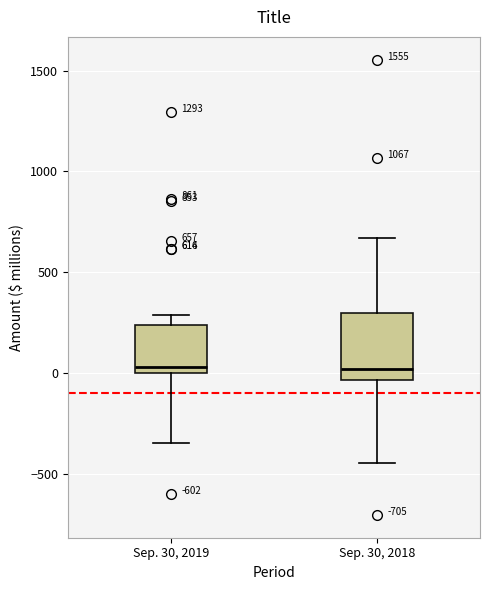

Which box is the tallest, from its lower edge to its upper edge?

Sep. 30, 2018